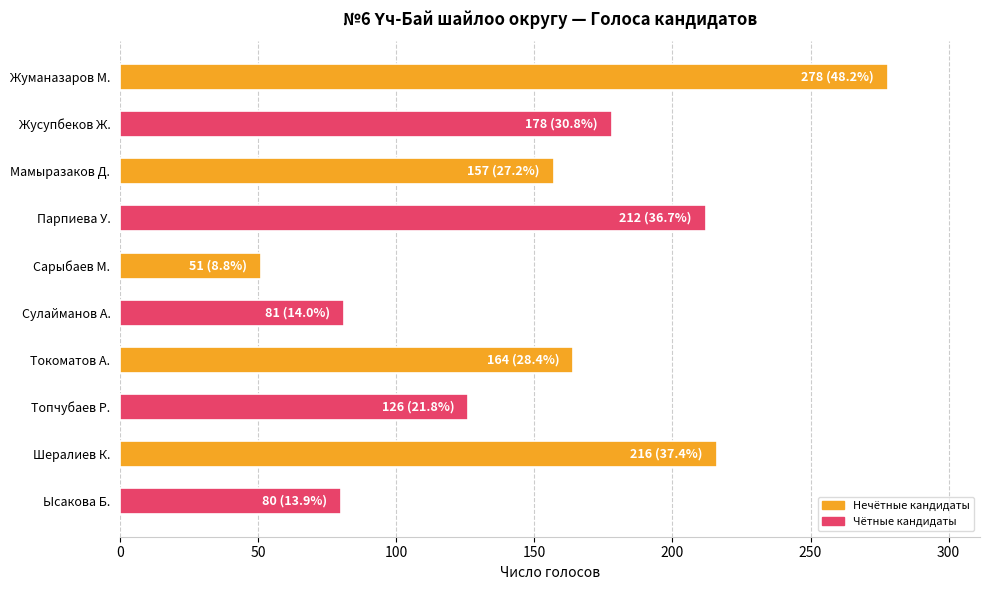

The chart shows a value of 126 at Топчубаев Р.. True or false?

True